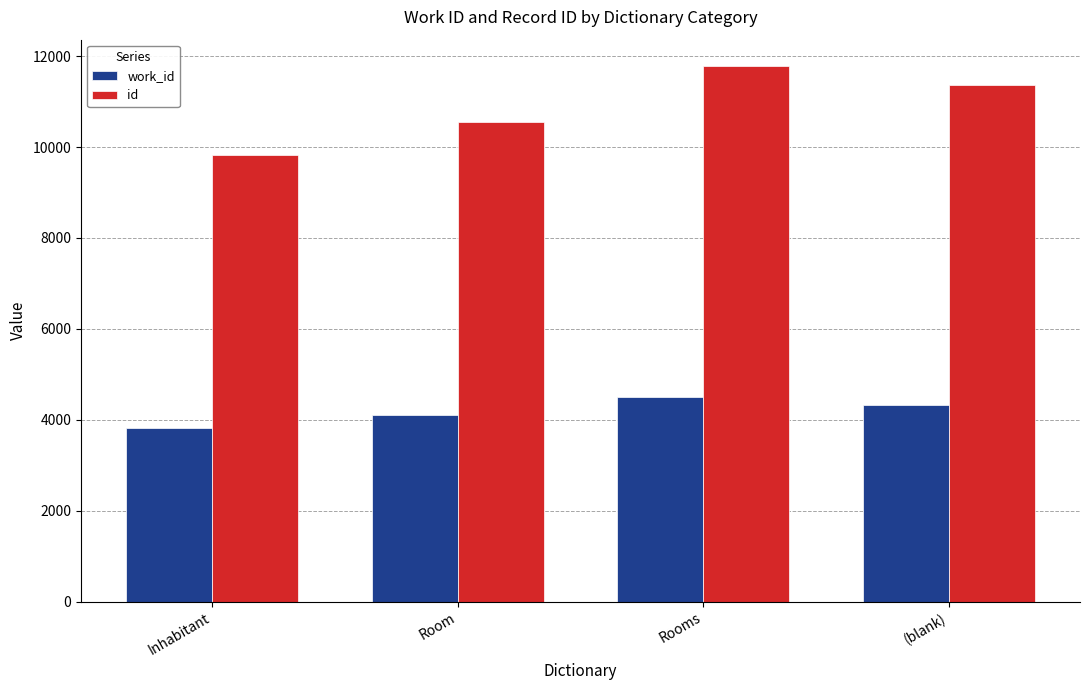

What is the sum of the work_id values at Inhabitant and Rooms?

8321.6